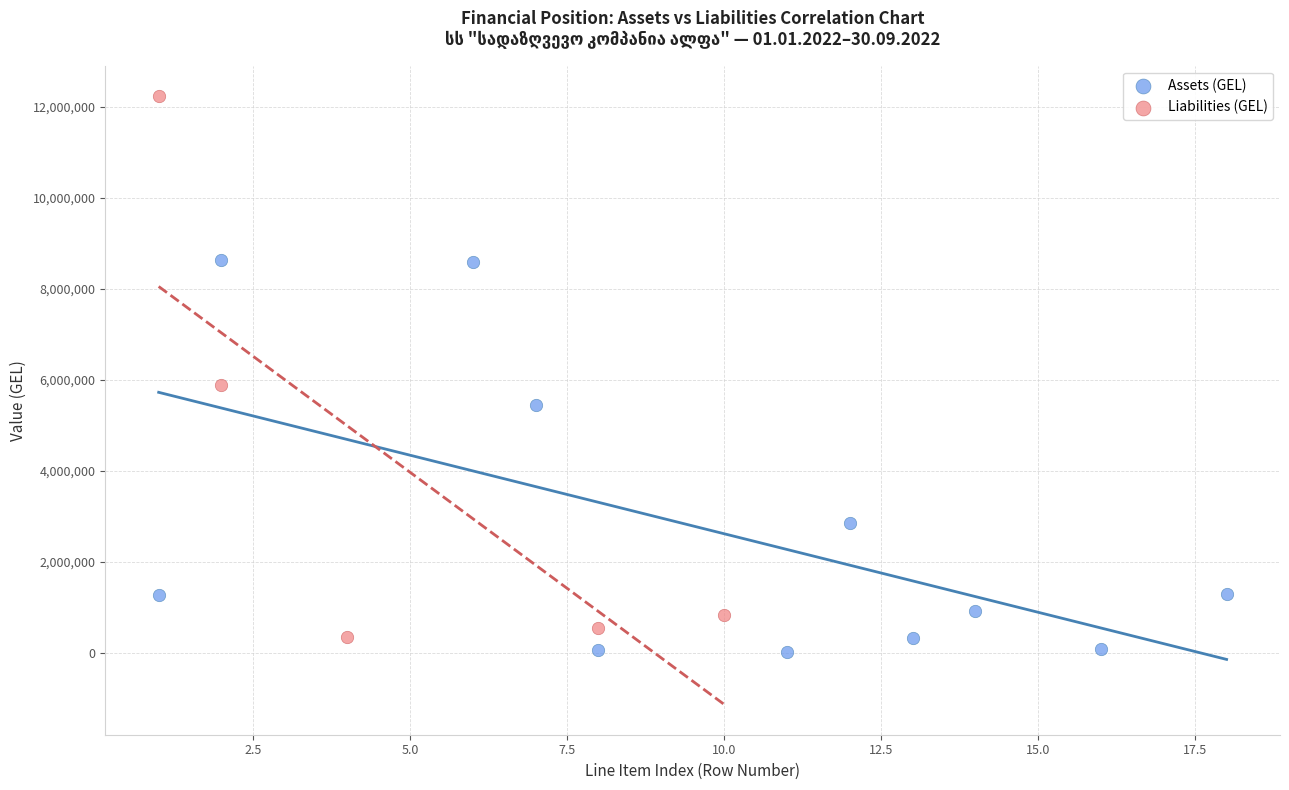

Which series reaches the minimum Y coordinate?

Assets (GEL)